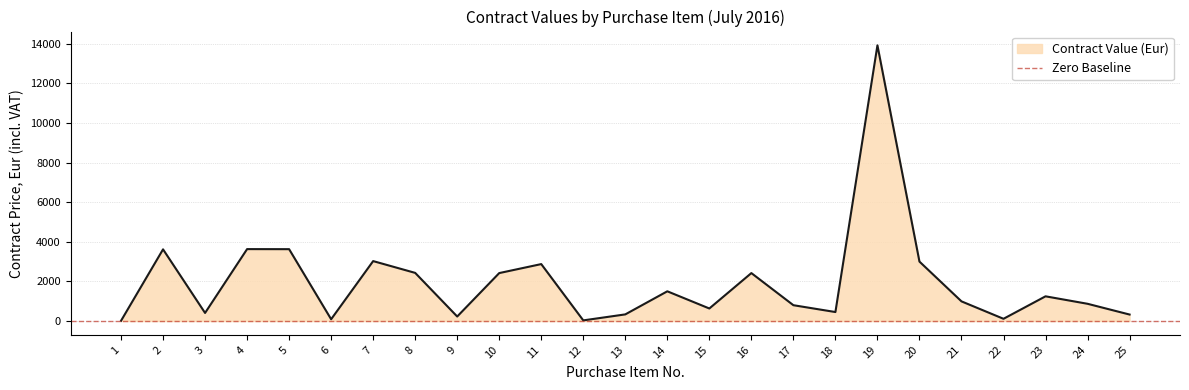

Where is the first local minimum?

3